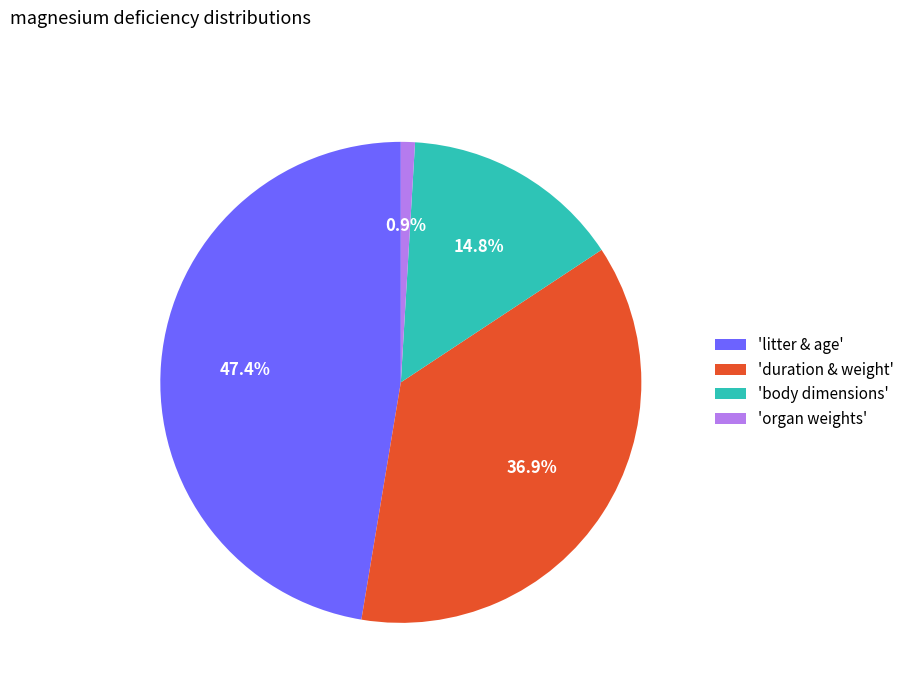

Which slice is the largest?

'litter & age'